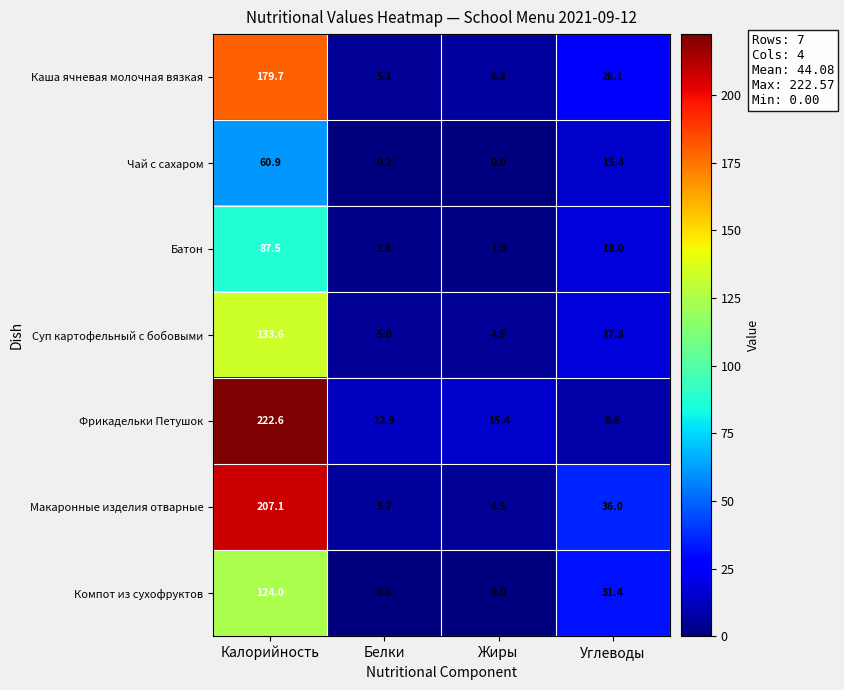

At which category is the sum across all series the highest?

Калорийность